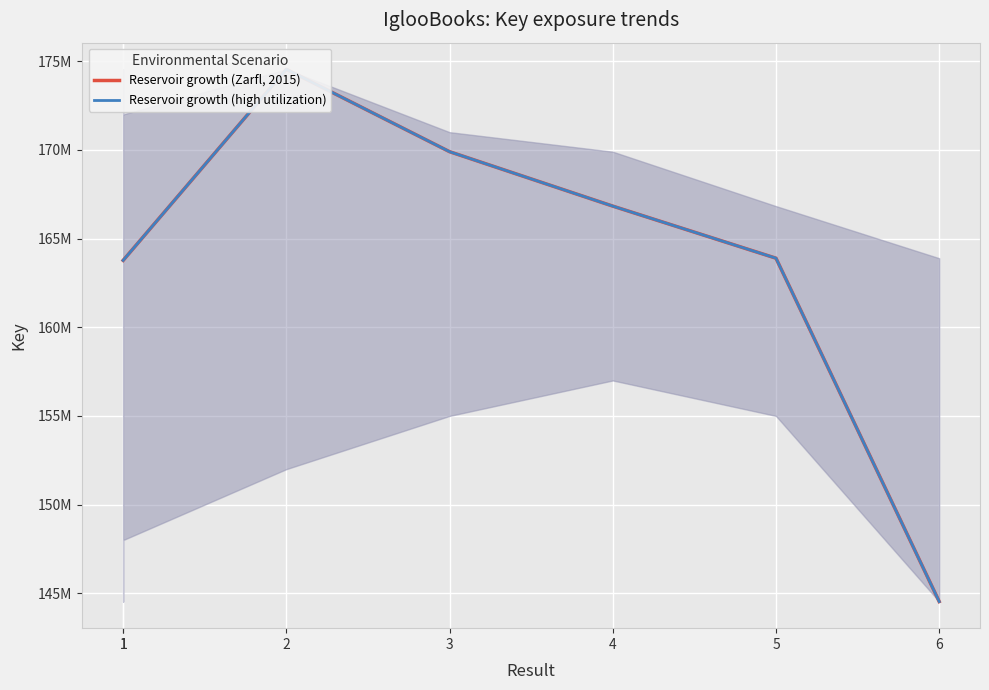

The Reservoir growth (Zarfl, 2015) series shows 144533997 at 6. True or false?

True